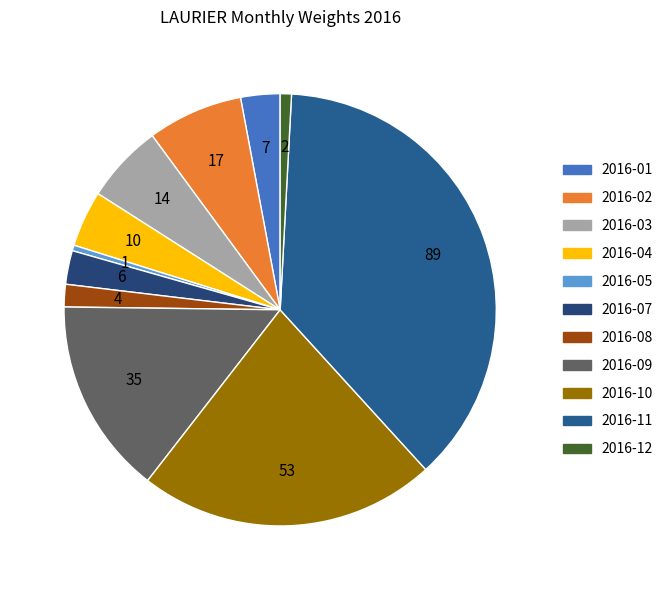

How many slices are in this pie chart?

11